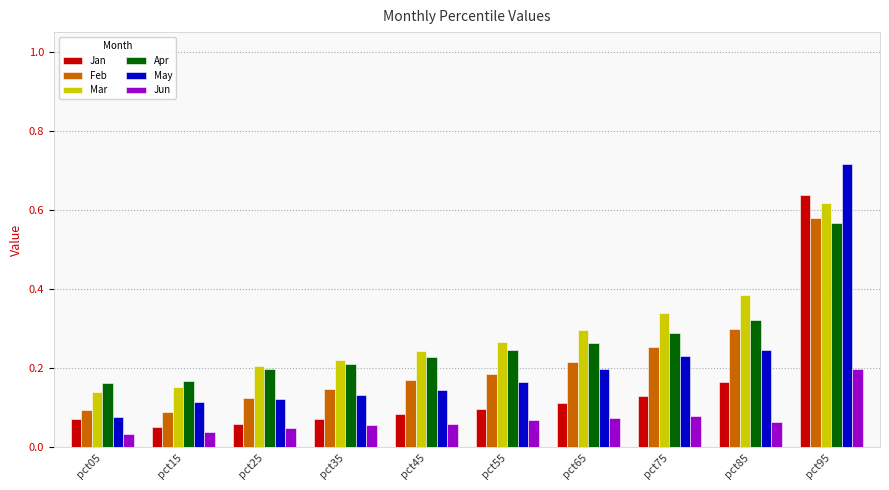

How many Jun values are between 0 and 1?

10